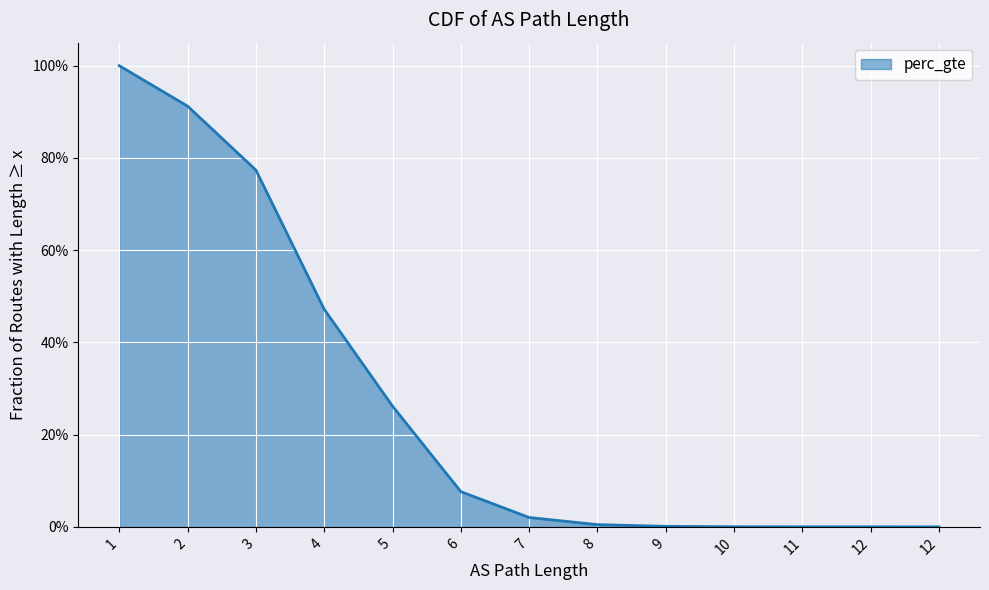

Reading left to right, what are all the values shown in this chart?

1=1.0	2=0.9	3=0.8	4=0.5	5=0.3	6=0.1	7=0.0	8=0.0	9=0.0	10=0.0	11=0.0	12=0.0	12=0.0